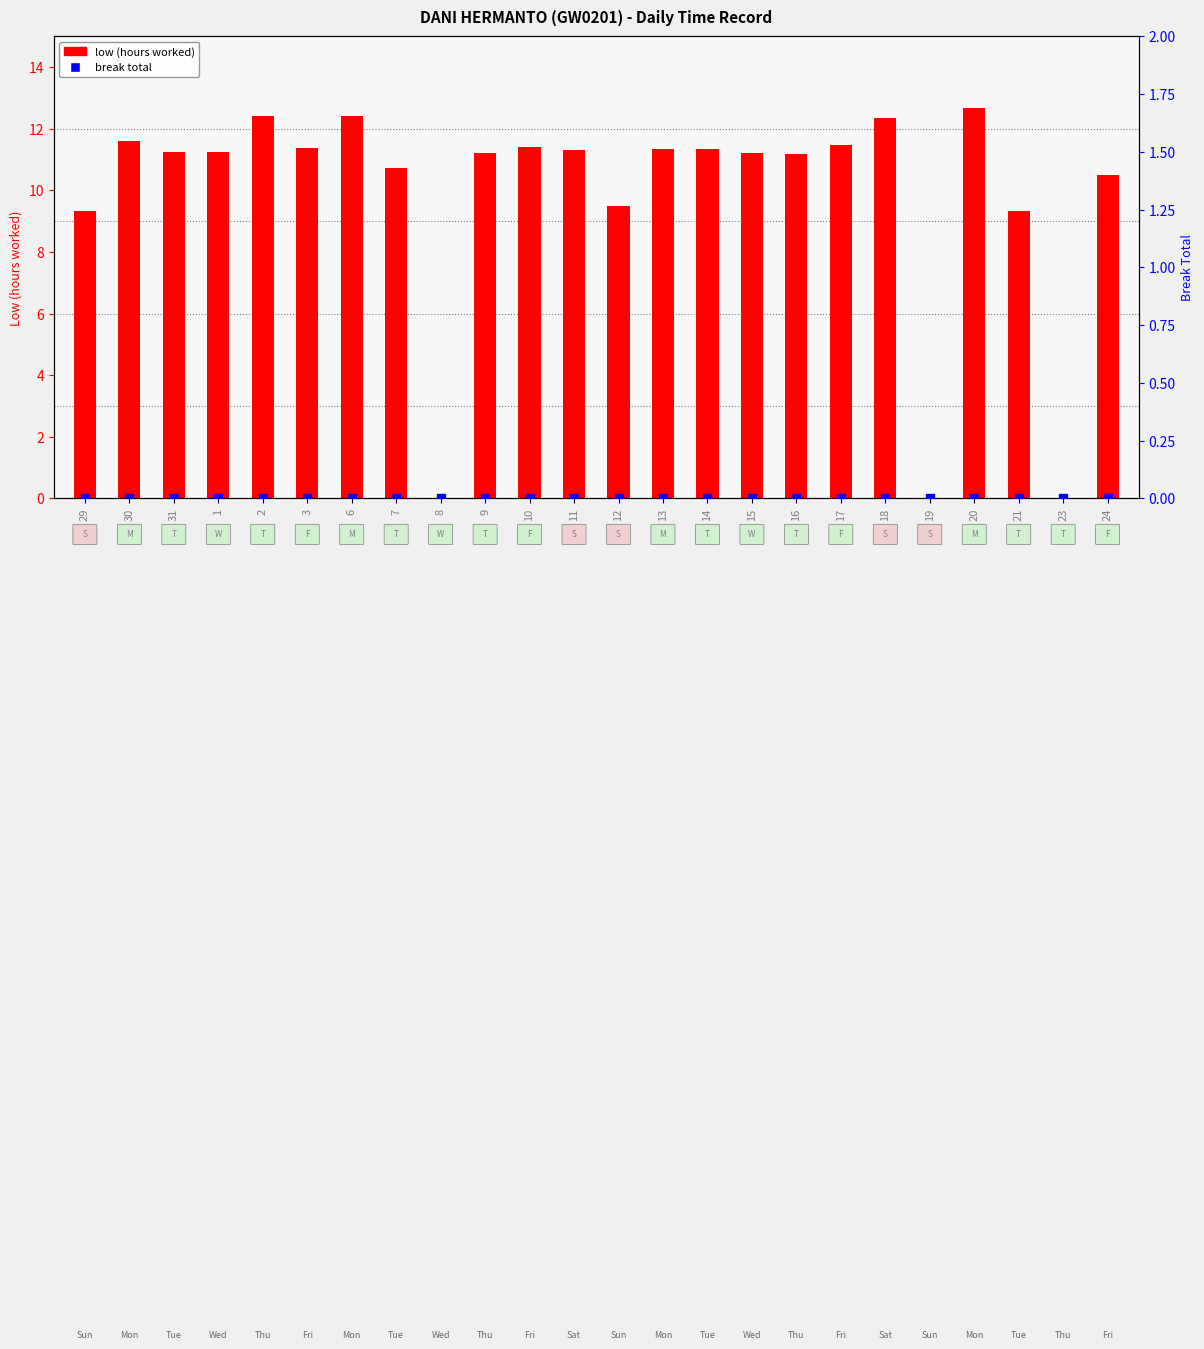

Which series contains the highest Y value?

low (hours worked)